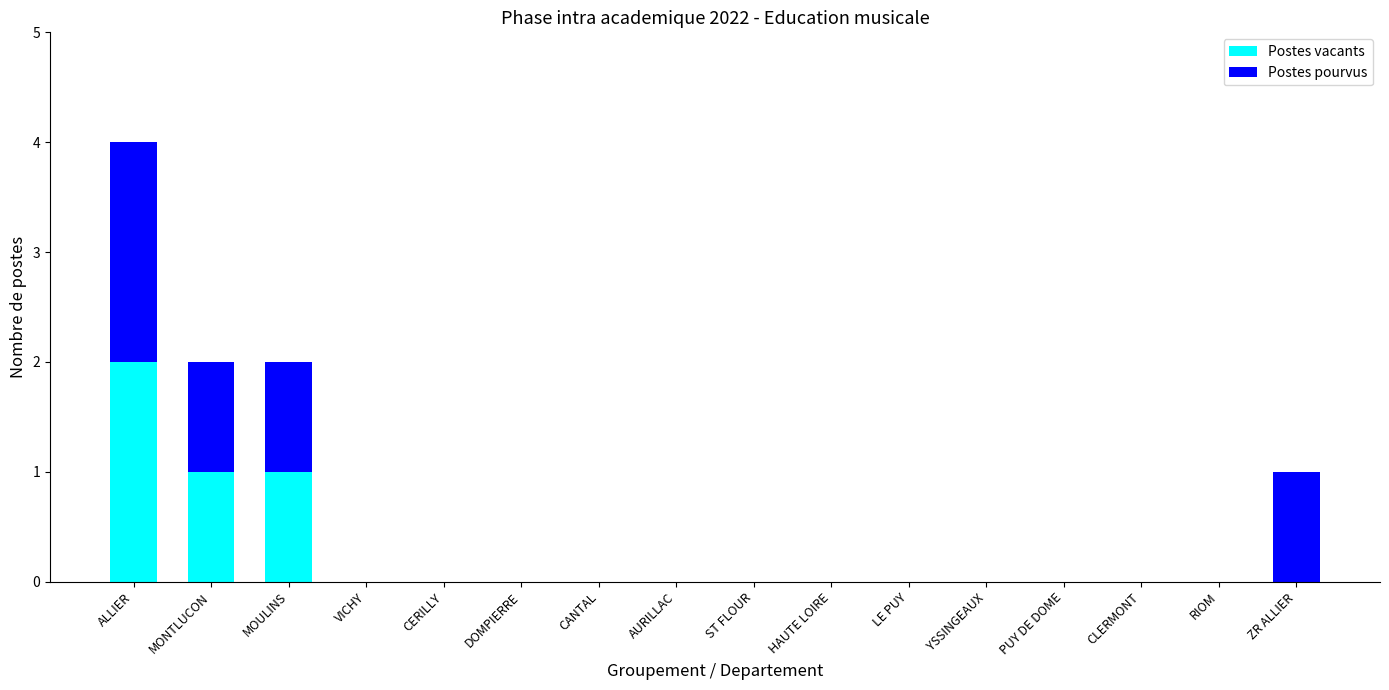

The Postes vacants series shows 1 at VICHY. True or false?

False